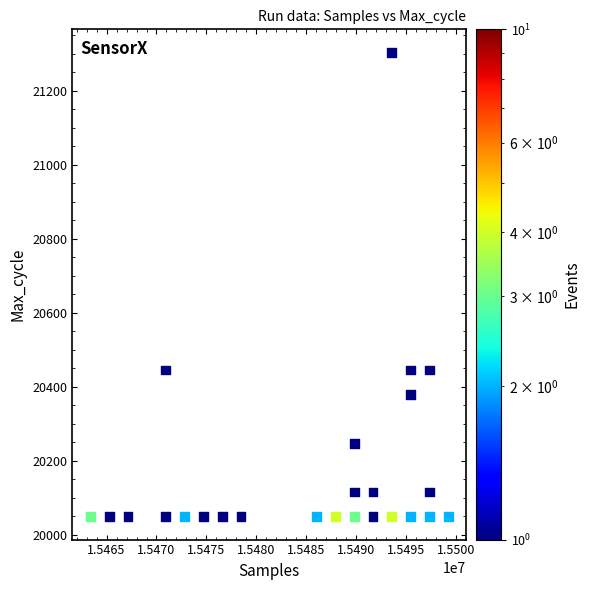

What is the range of Y values (max minus min)?

1254